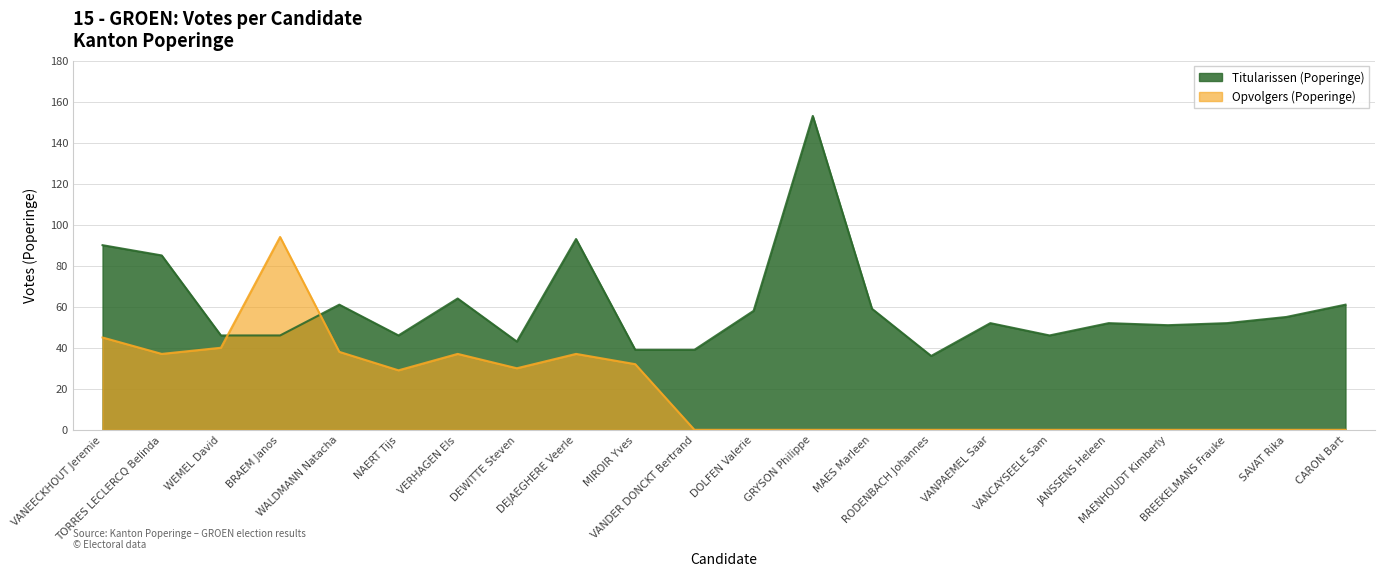

How many times do Opvolgers (Poperinge) and Titularissen (Poperinge) cross each other?

2